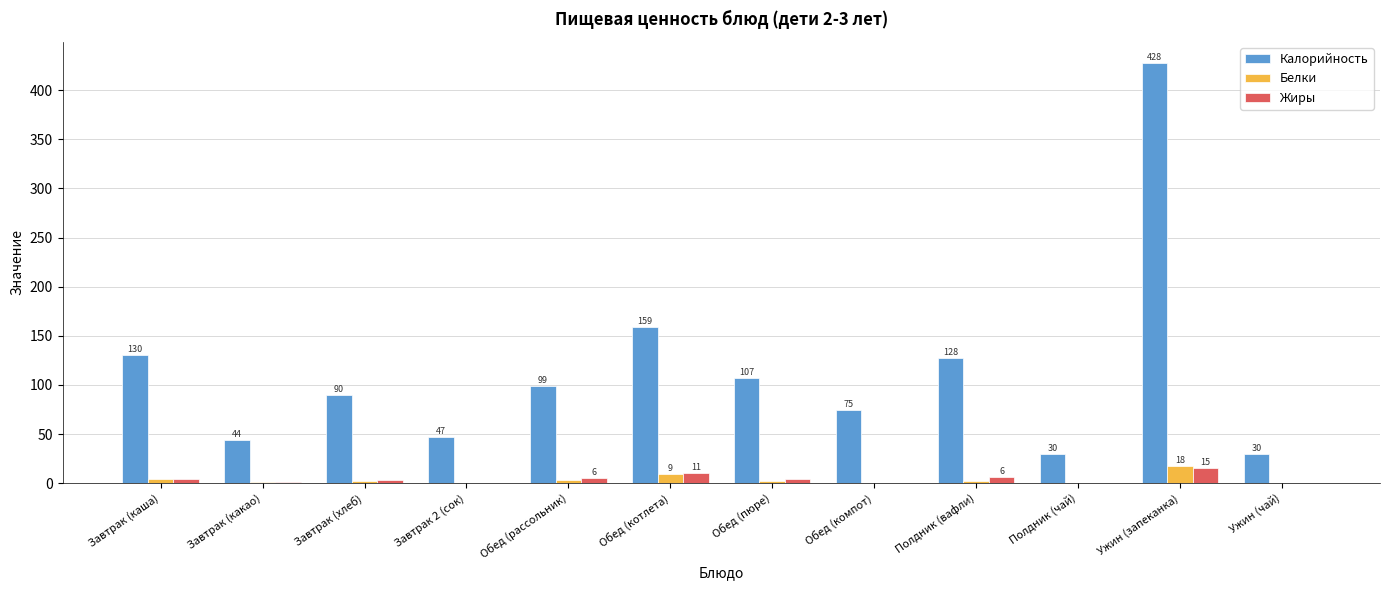

Count the number of categories in the chart.

12